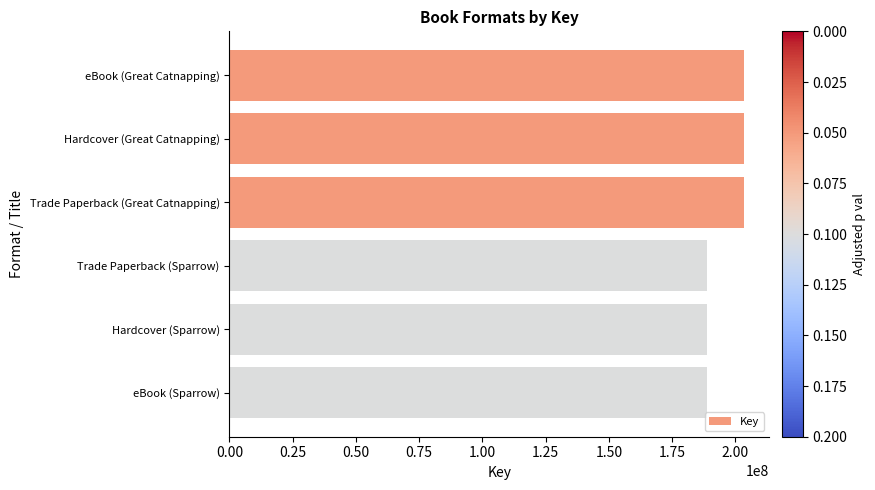

What is the change in value from Hardcover (Great Catnapping) to eBook (Sparrow)?

-14336427